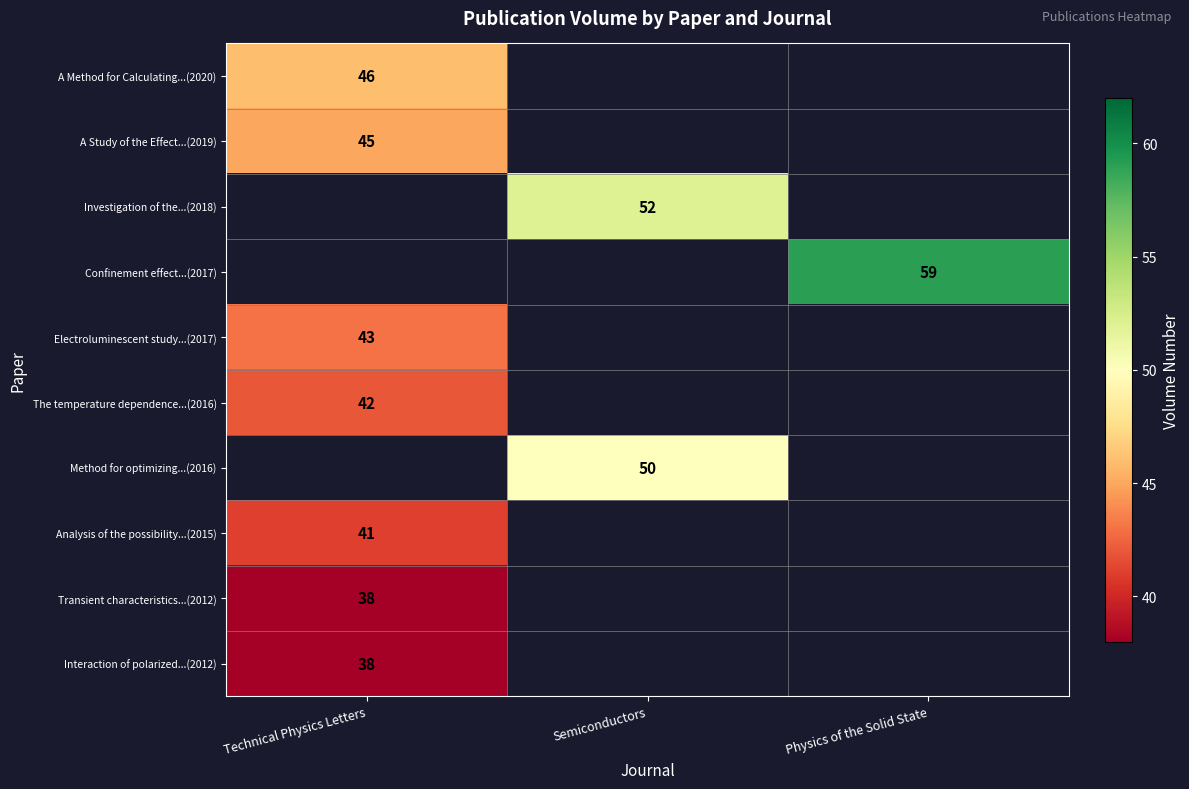

Is it true that A Method for Calculating...(2020) equals 63 at Technical Physics Letters?

False